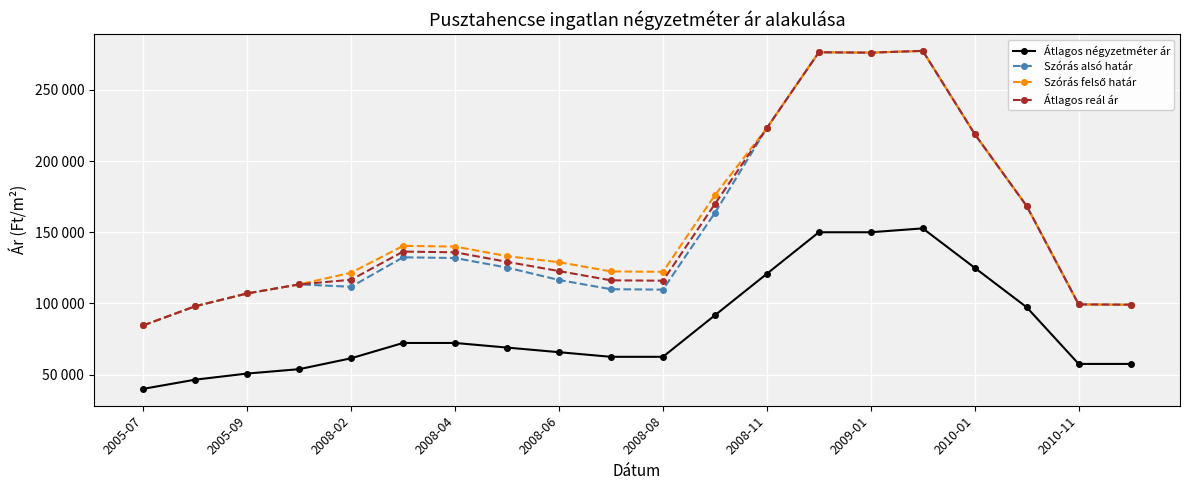

Does the chart have visible grid lines?

Yes